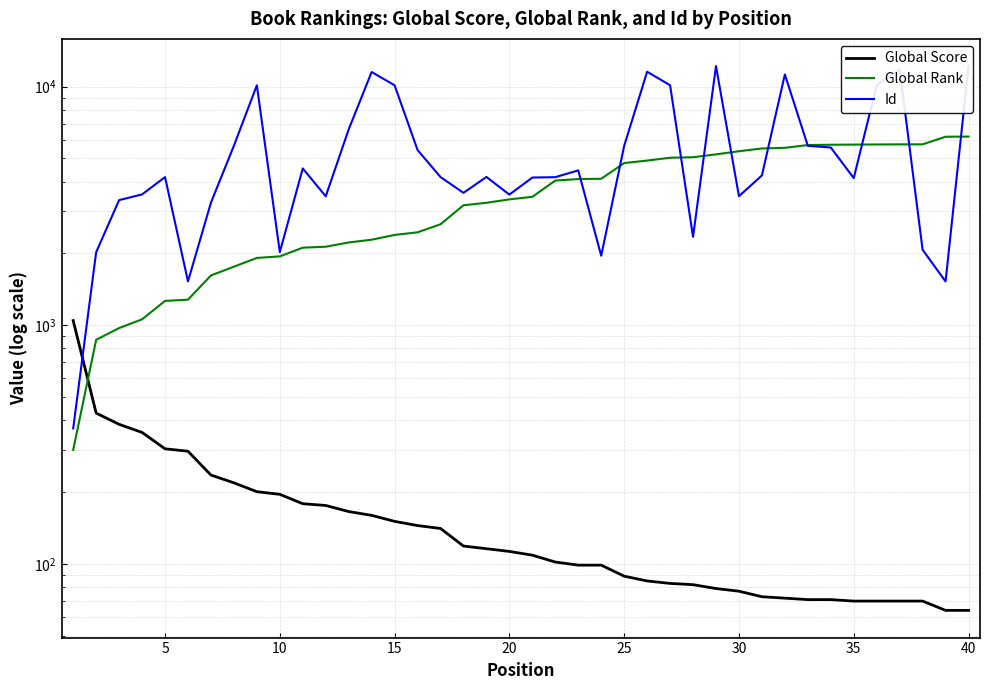

How many lines are shown in the chart?

3